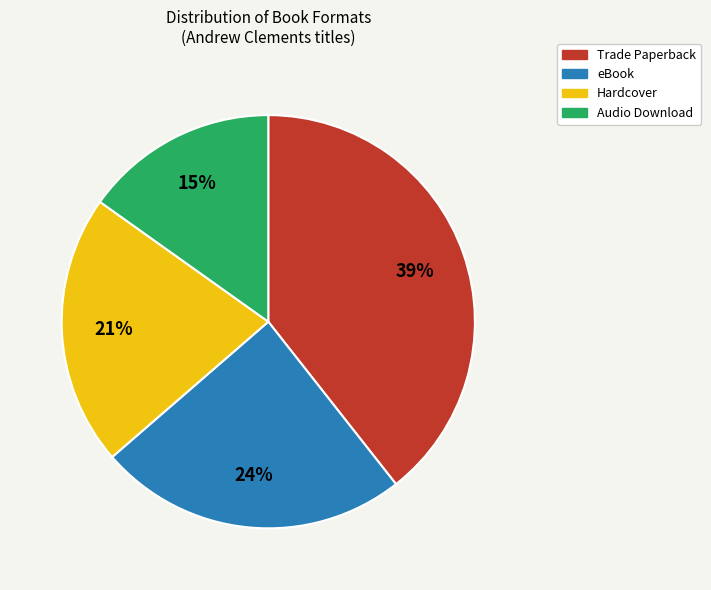

True or false: Hardcover accounts for 21% of the total.

True